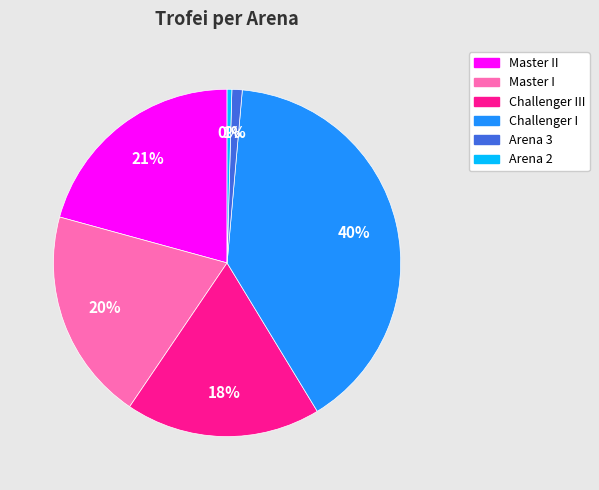

How many segments does this pie chart have?

6